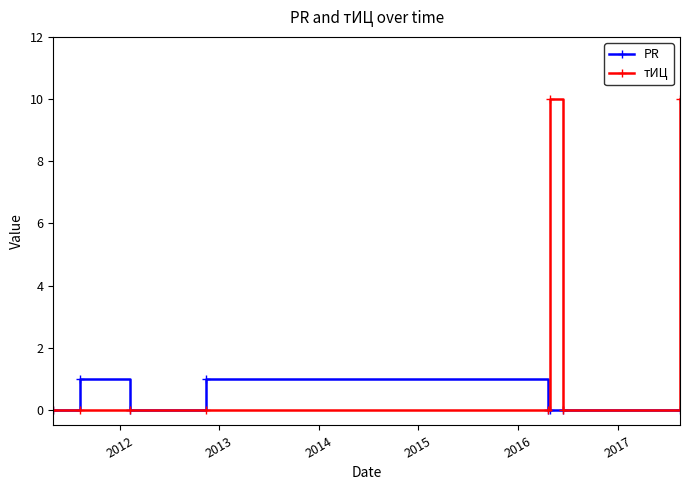

List the series in order of their overall mean, lowest first.

PR, тИЦ